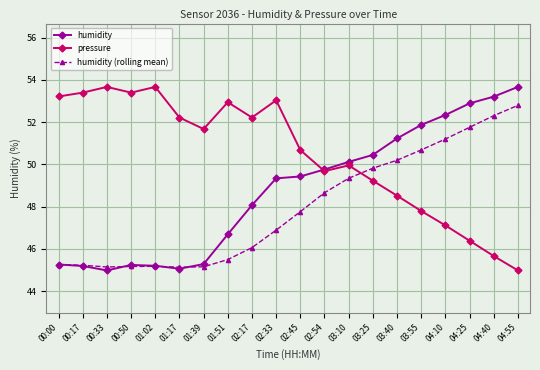

How many data points in humidity (rolling mean) are above 47?

10